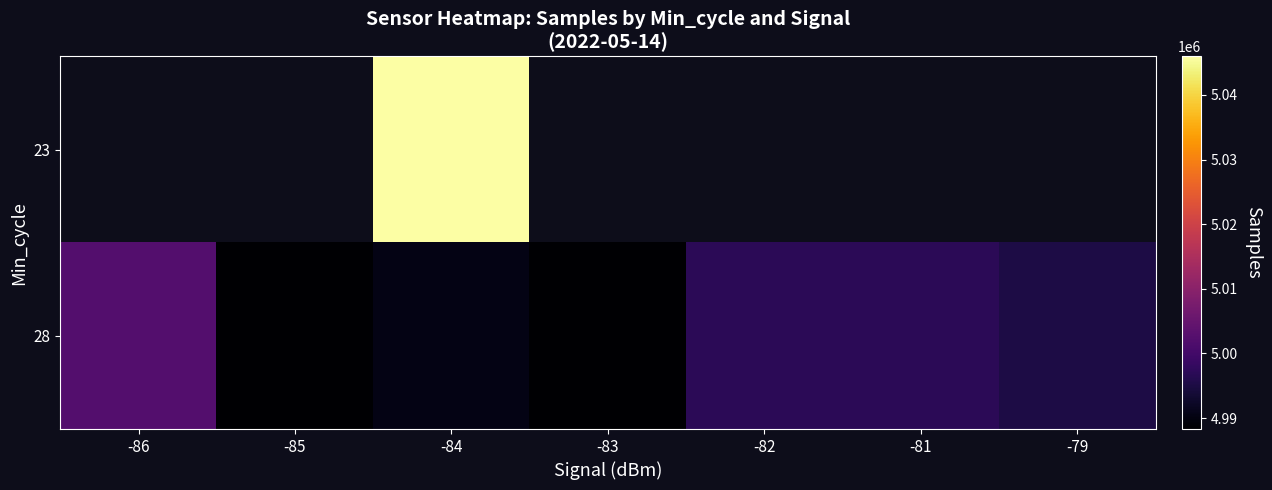

Reading right to left, extract all data points from this chart.

23: -79=0.0	-81=0.0	-82=0.0	-83=0.0	-84=5045960.0	-85=0.0	-86=0.0
28: -79=4995155.0	-81=4997033.5	-82=4997056.8	-83=4988380.5	-84=4990441.8	-85=4988313.8	-86=5002447.0